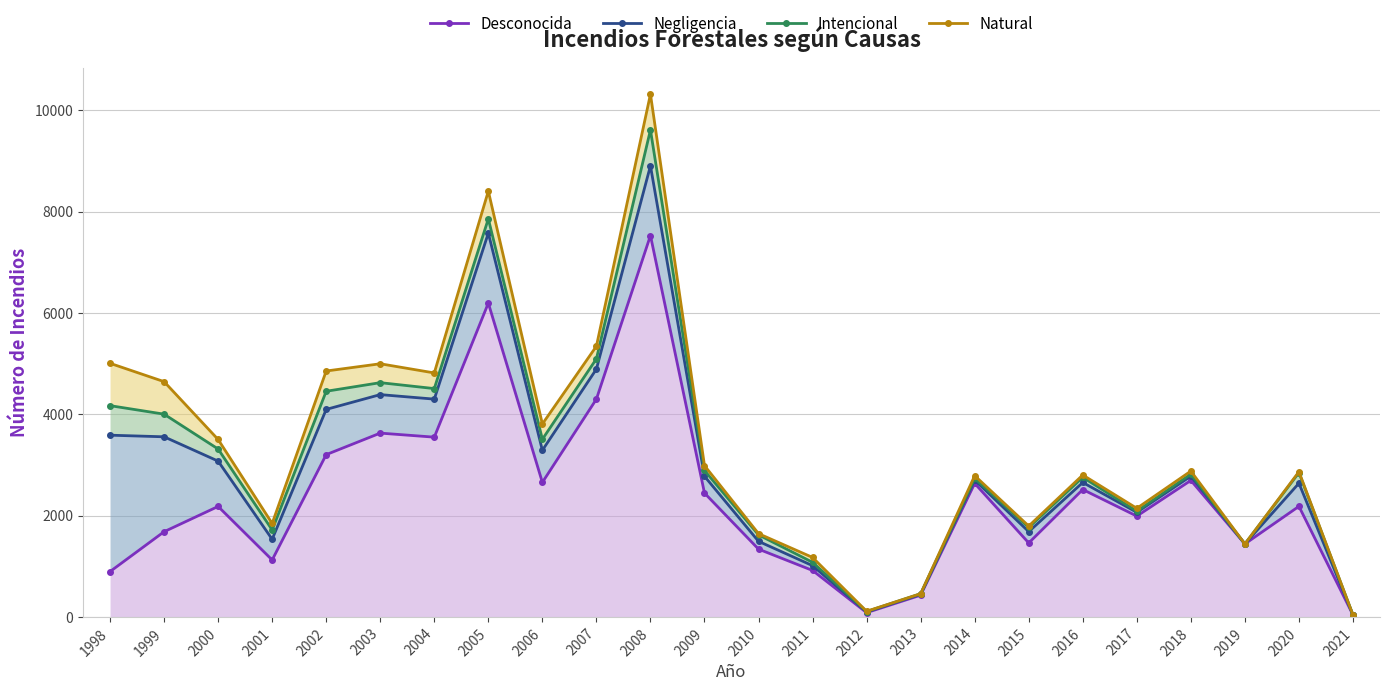

True or false: Natural and Desconocida cross at least once.

False